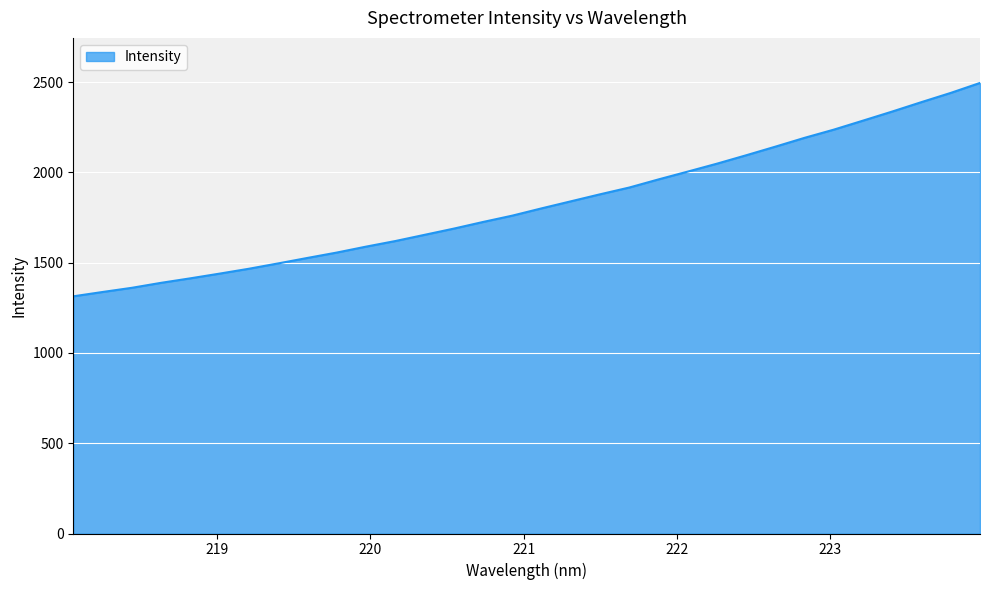

True or false: the data has more than 1 interior local peaks.

False